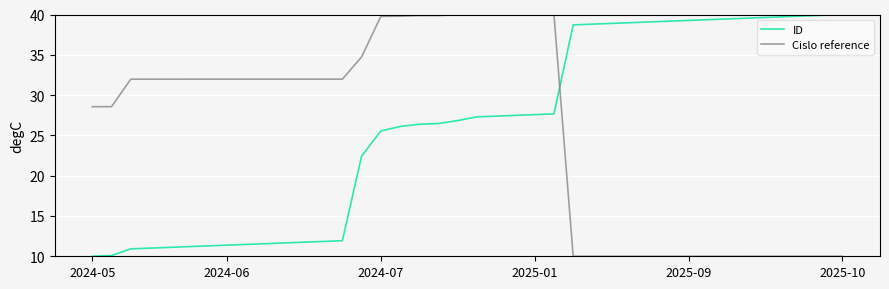

True or false: ID and Cislo reference cross at least once.

True